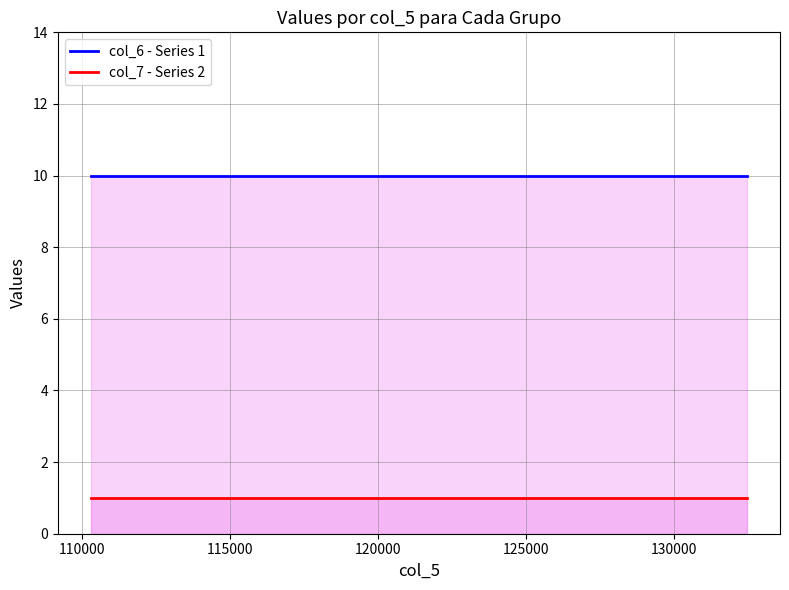

What is the value of the col_7 - Series 2 point at the 1st from the left?

1